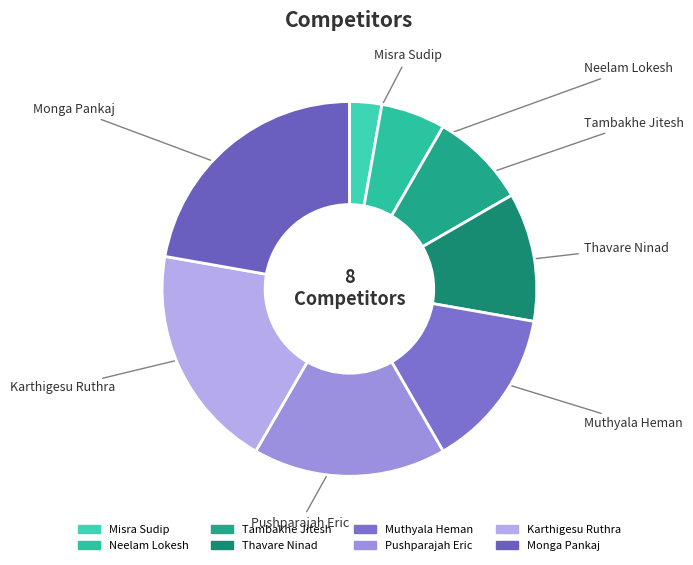

To the nearest percent, what is the combined percentage of Pushparajah Eric and Monga Pankaj?

39%